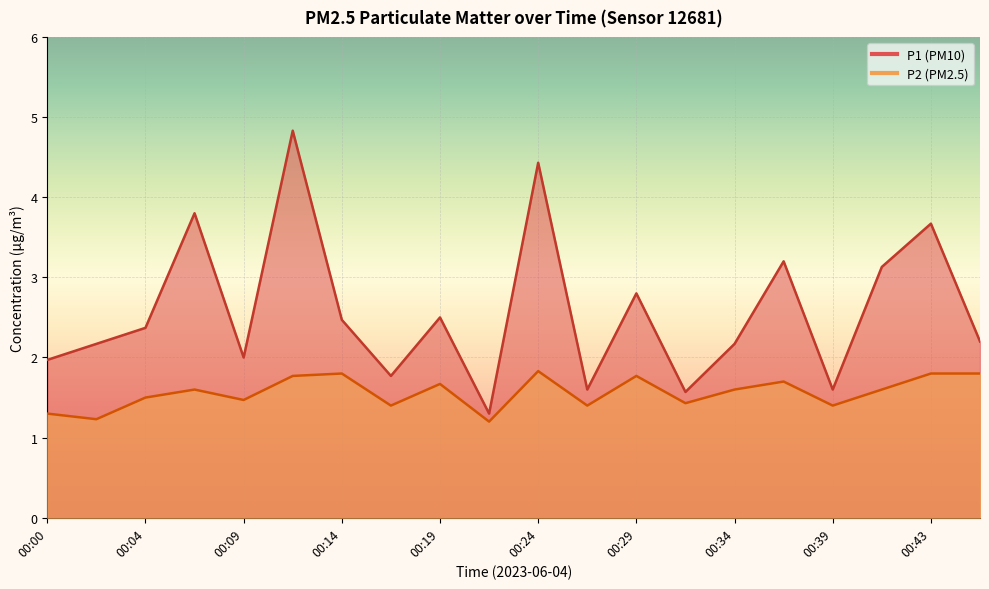

What are all the series names shown in the legend?

P1, P2